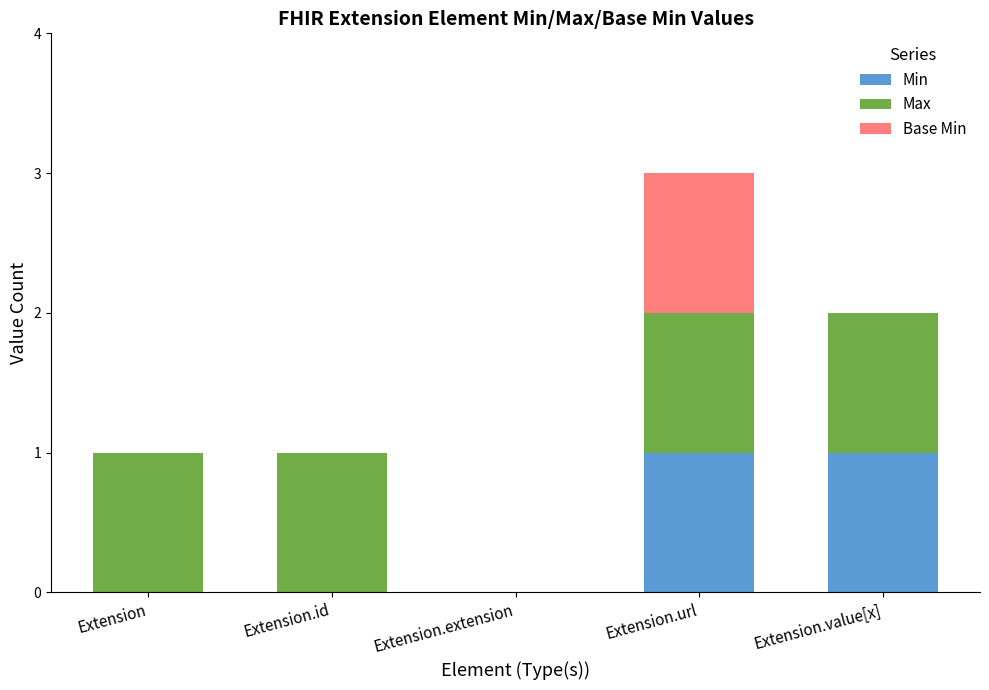

At which category is the sum across all series the highest?

Extension.url